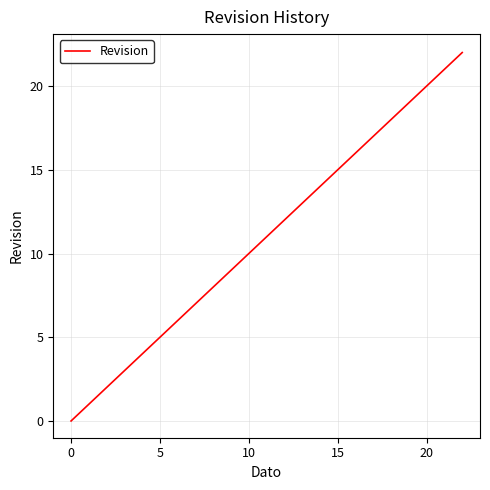

What is the maximum value shown in the chart?

22